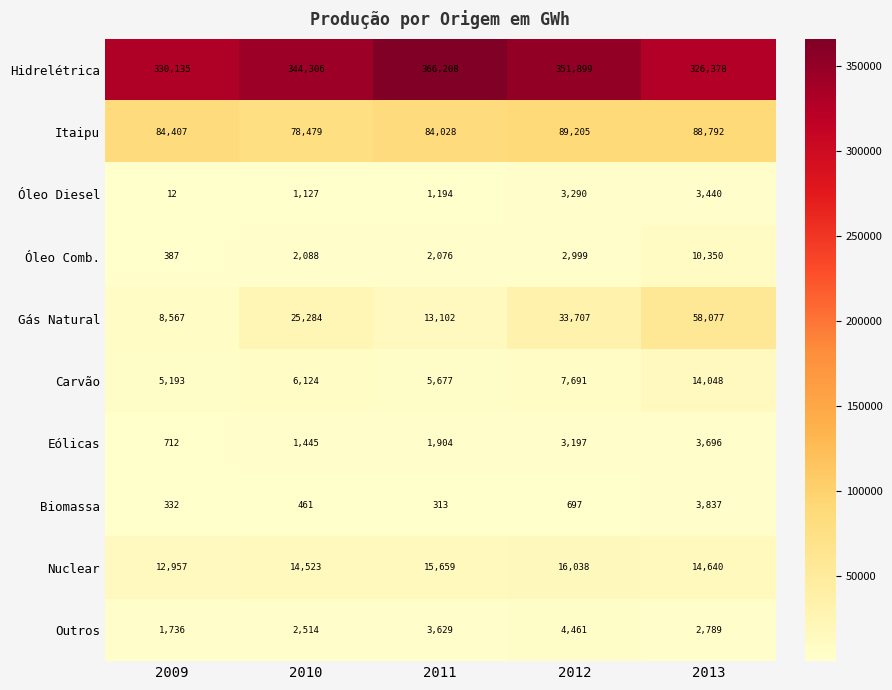

Is it true that Hidrelétrica equals 133340 at 2013?

False